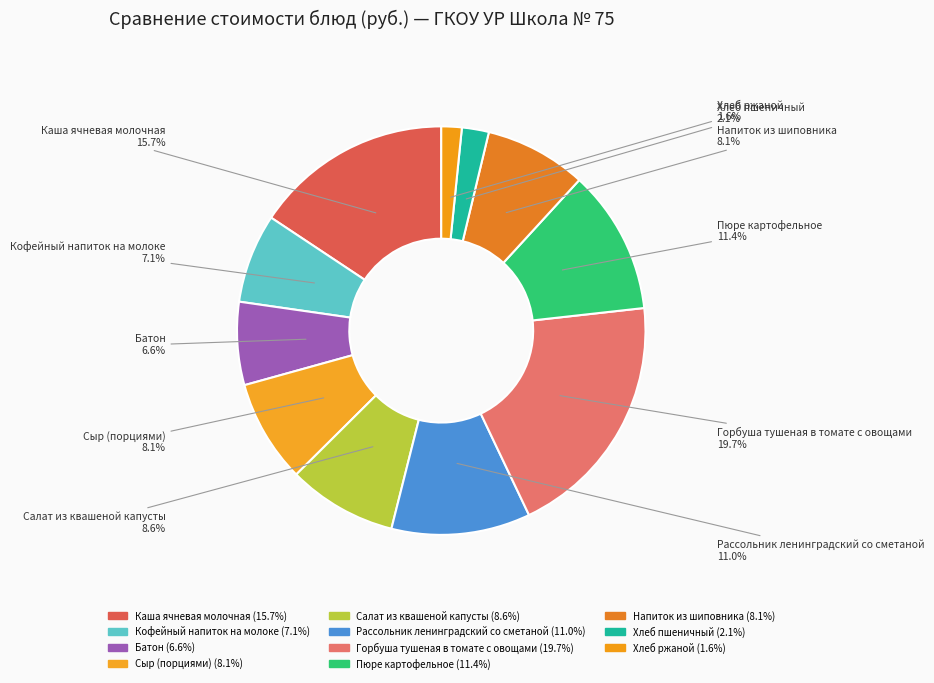

How many segments does this pie chart have?

11